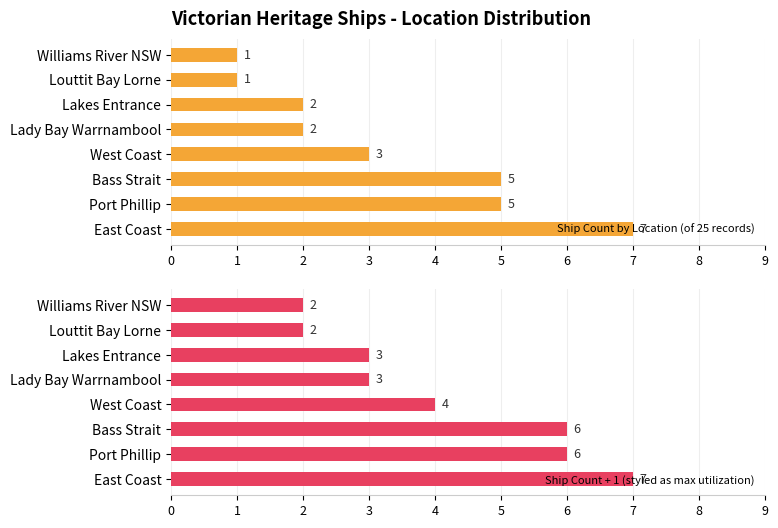

How many bars are there in total?

16